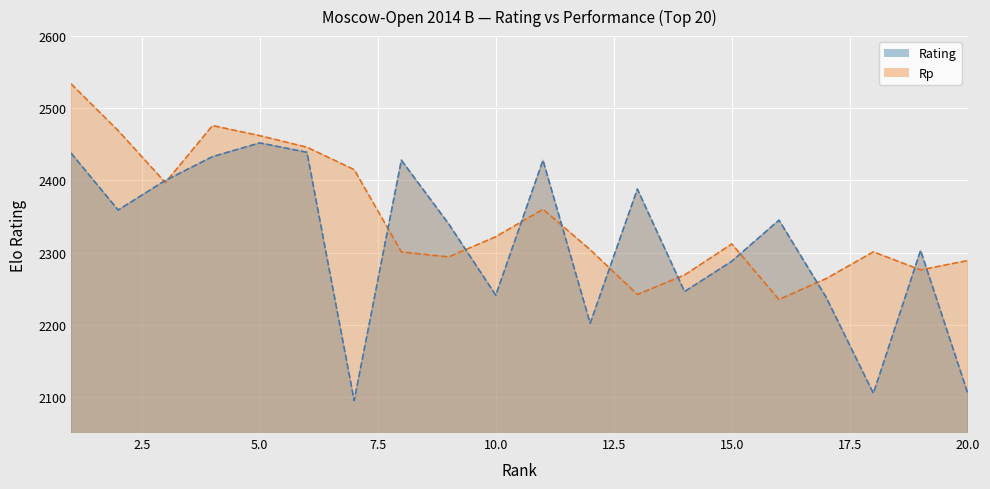

What is the difference between the highest and lowest values at 3?

3